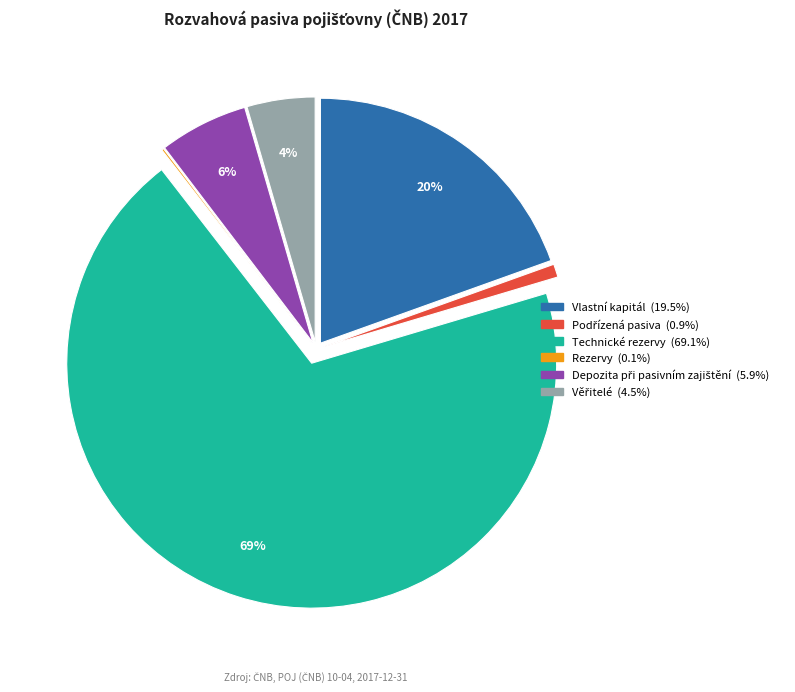

Which category accounts for the majority?

Technické rezervy